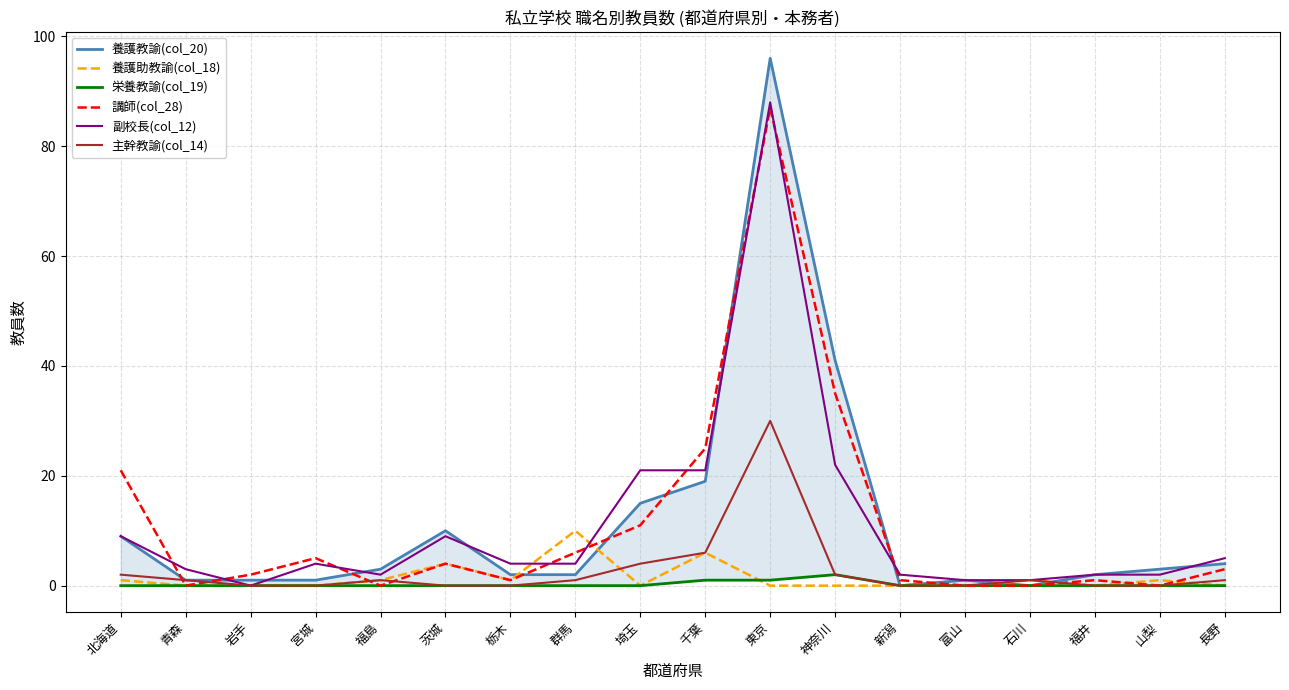

How many lines are shown in the chart?

6